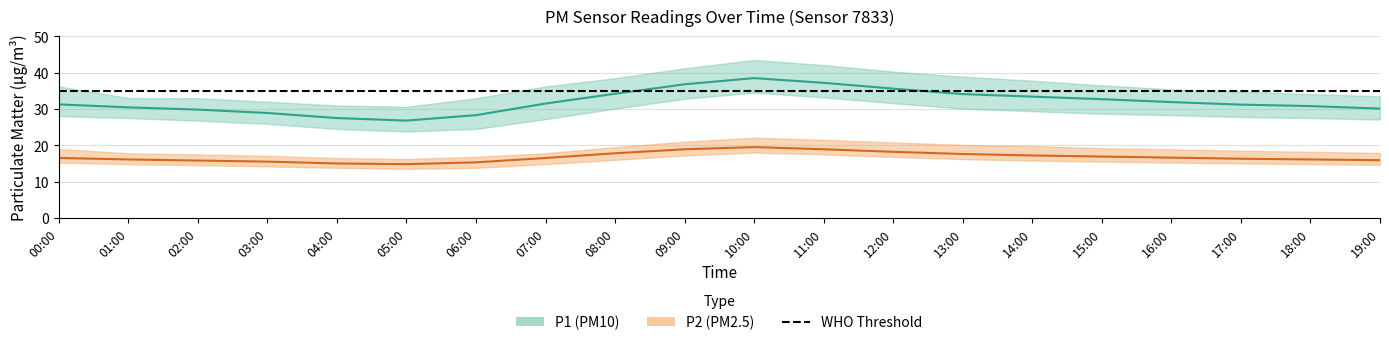

Read the P2_upper value at 16:00.

18.9